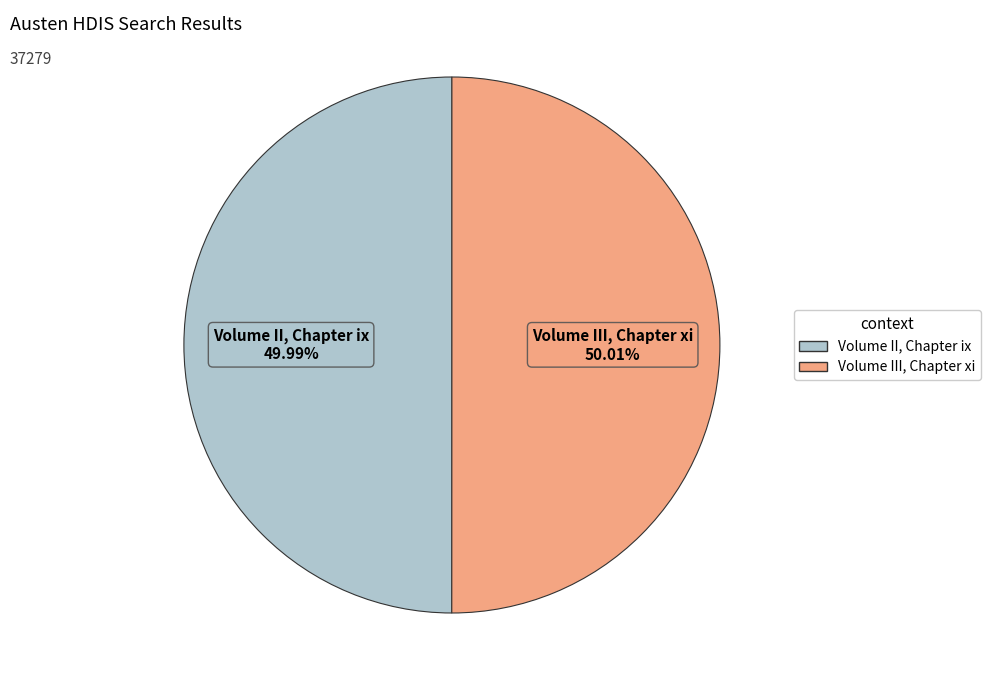

The Volume III, Chapter xi slice represents 50% of the pie. True or false?

True